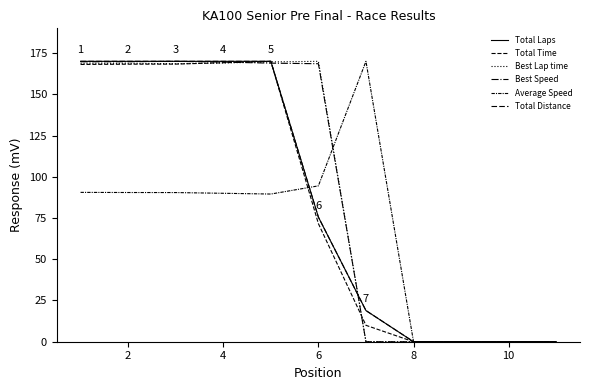

How many series are shown in this chart?

6